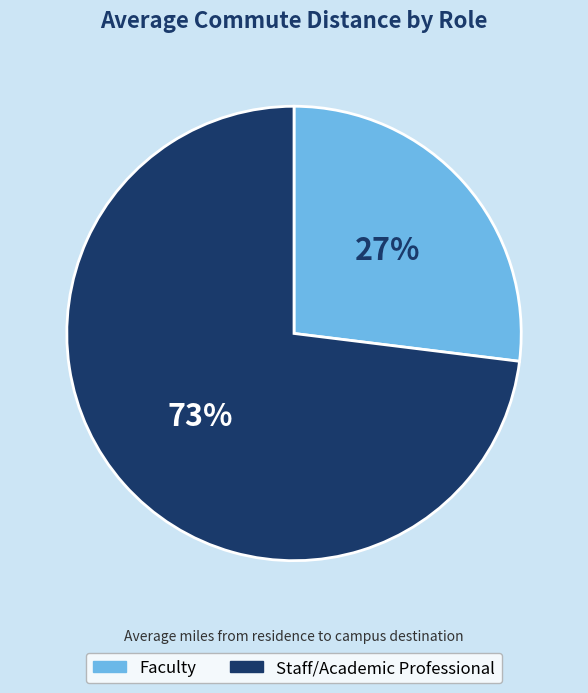

To the nearest percent, what is the average slice percentage?

50%